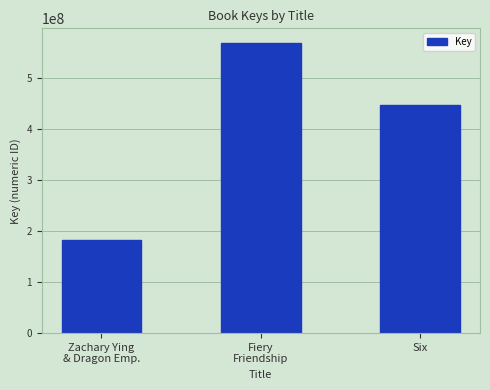

The value at Zachary Ying
& Dragon Emp. is 182384747. True or false?

True